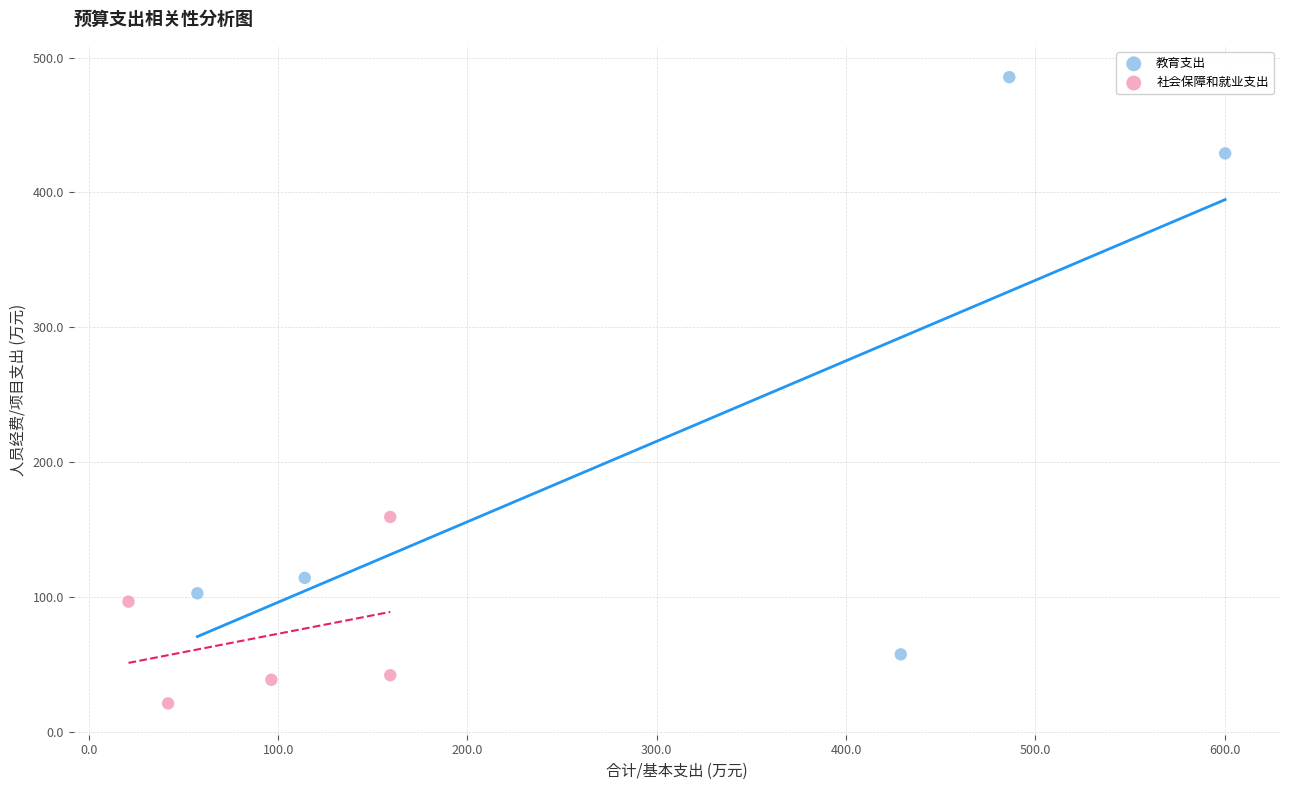

Which series contains the highest Y value?

教育支出